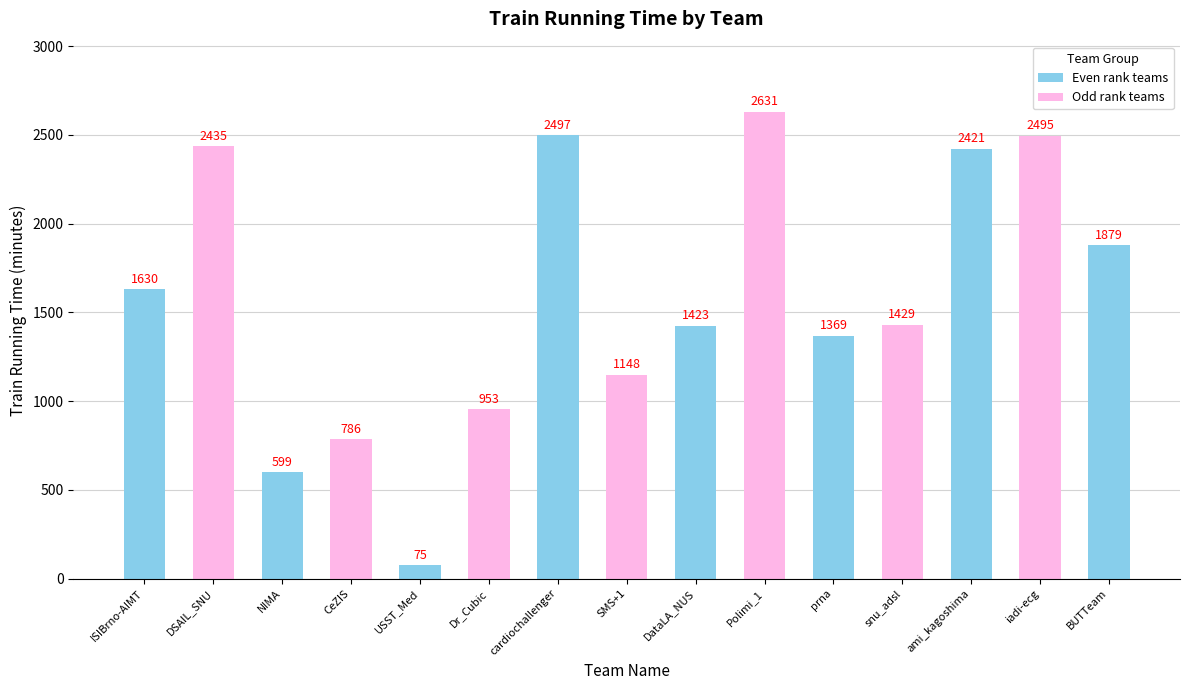

Count the number of categories in the chart.

15